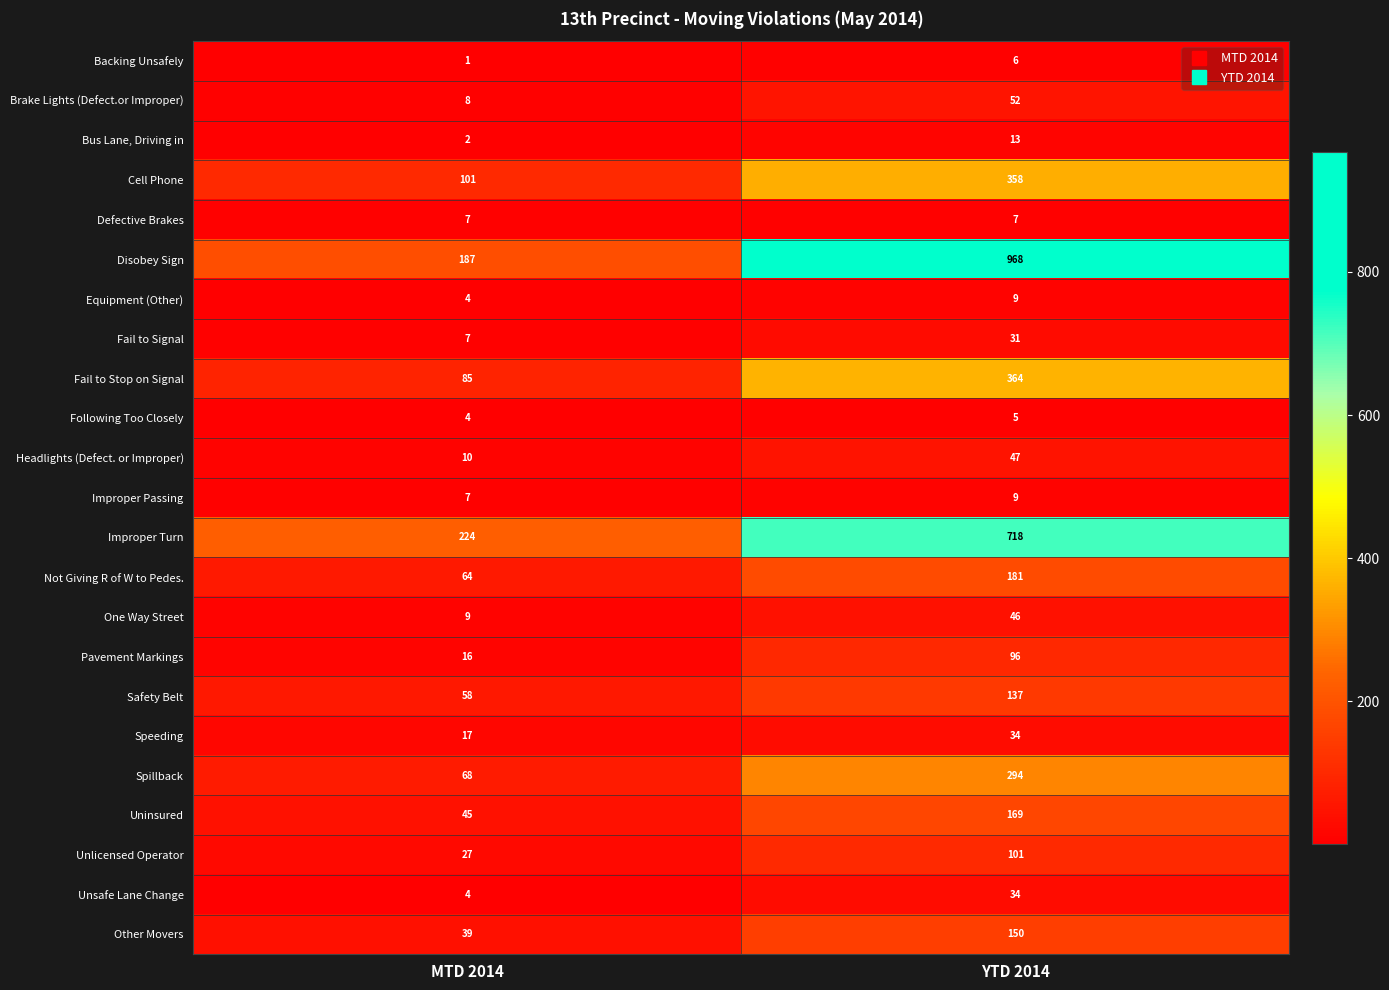

The Following Too Closely series shows 6 at MTD 2014. True or false?

False